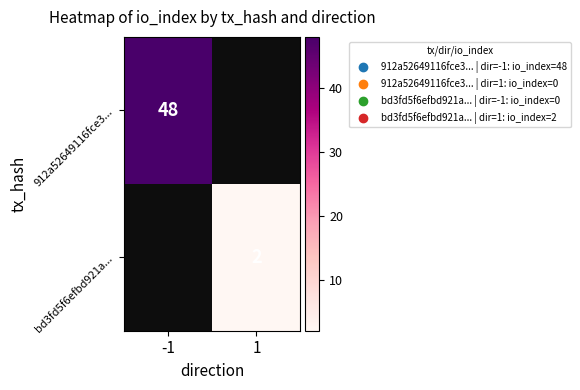

At how many categories does at least one series exceed 45?

1